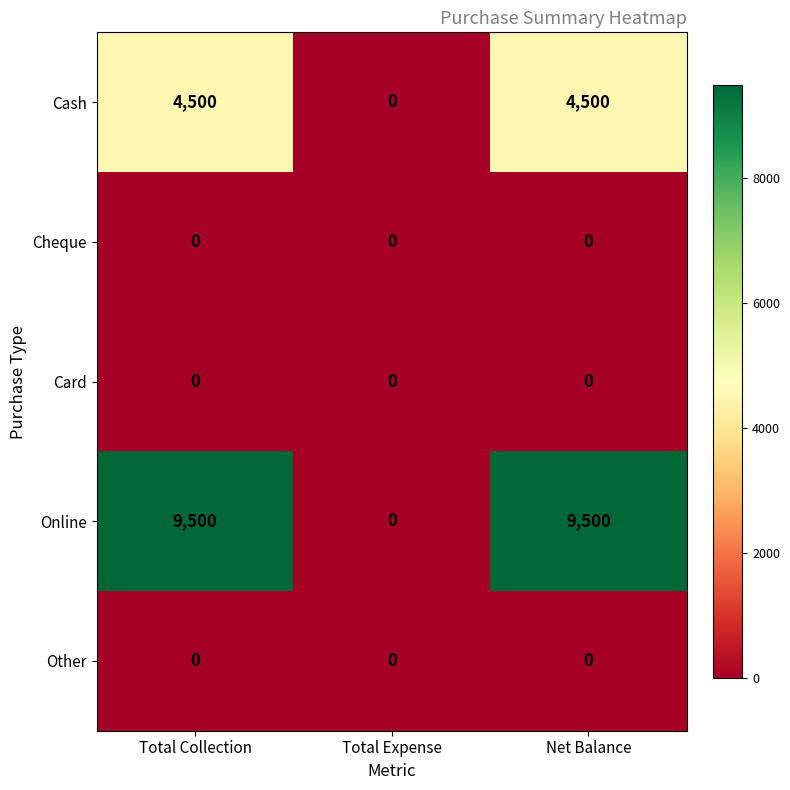

At which label does Cash reach its minimum?

Total Expense